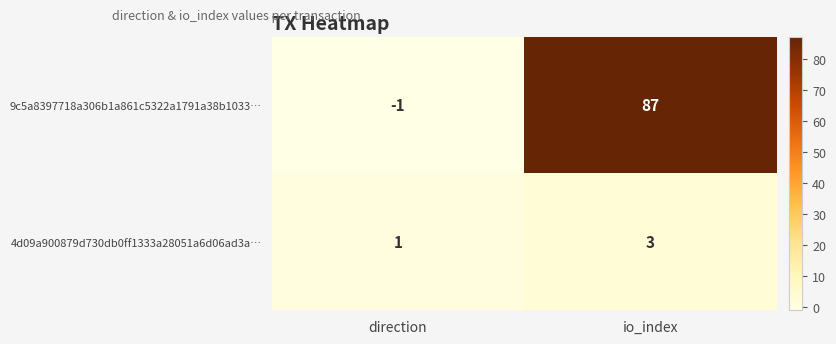

What is the greatest value displayed?

87